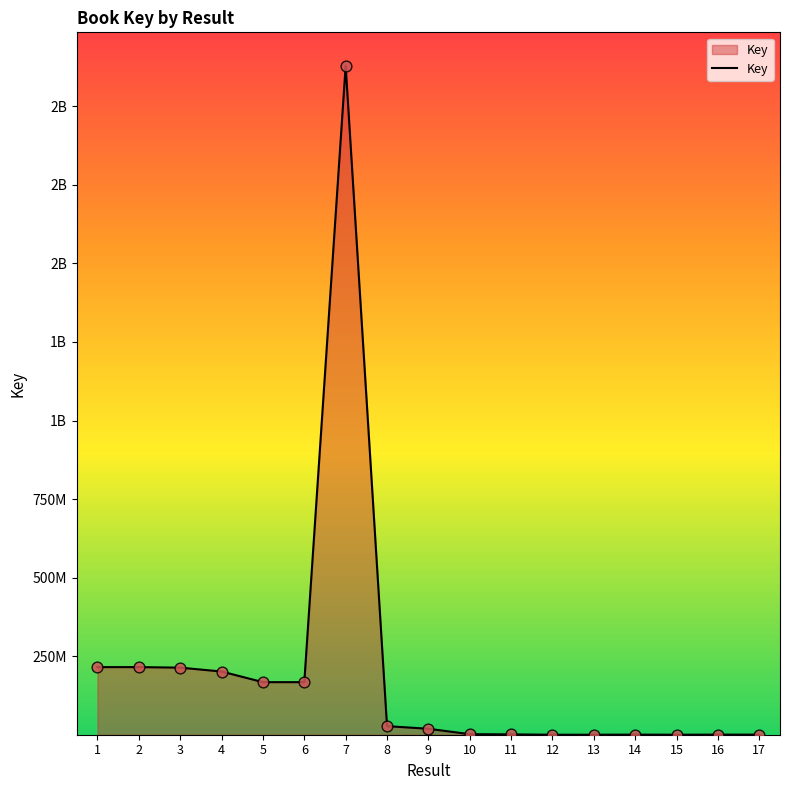

Does the chart have visible grid lines?

No